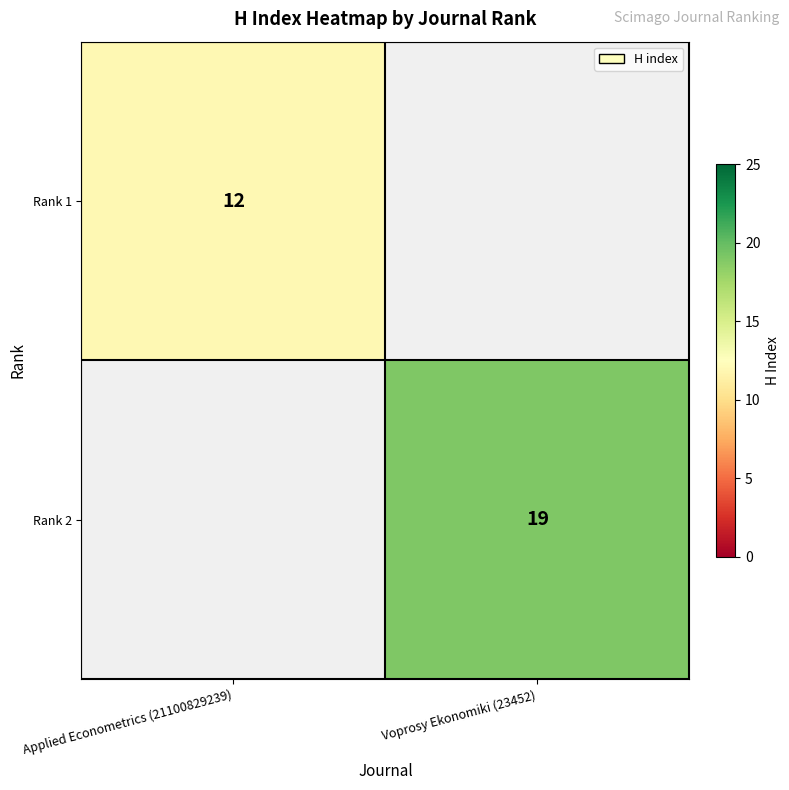

The Rank 2 series shows 19 at Voprosy Ekonomiki (23452). True or false?

True